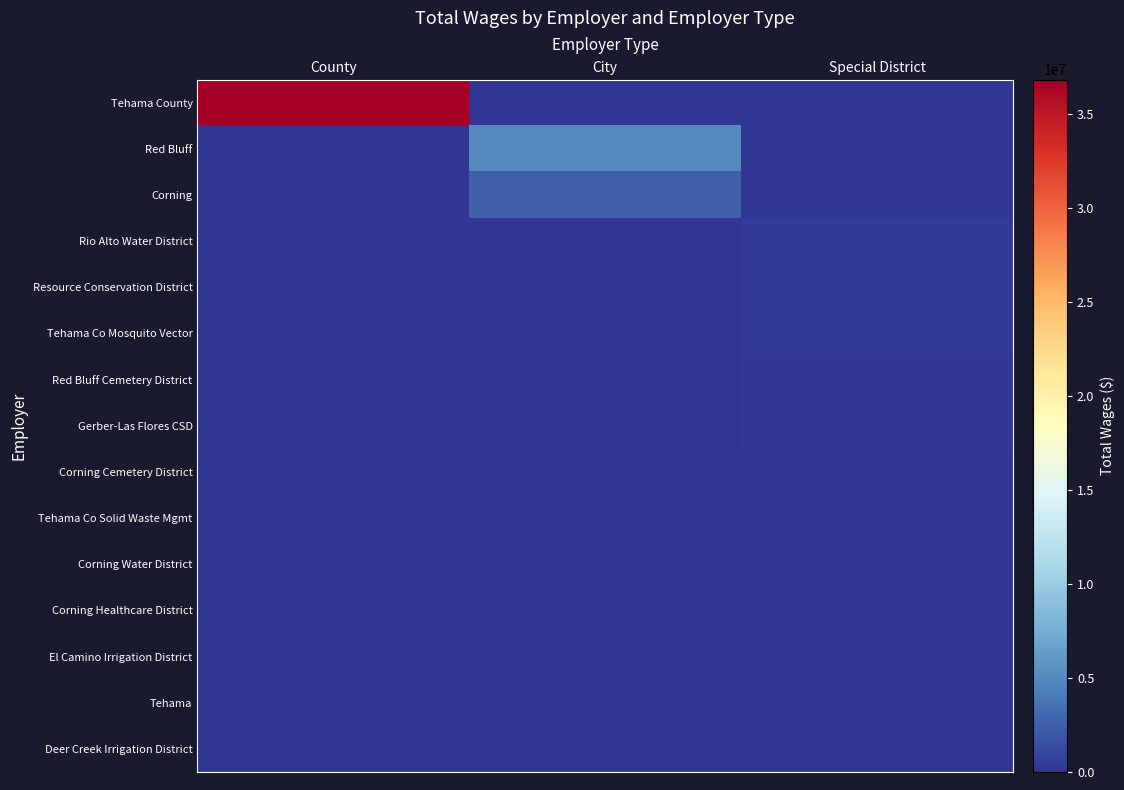

Reading left to right, what are all the values shown in this chart?

Tehama County: County=36808156	City=0	Special District=0
Red Bluff: County=0	City=5067652	Special District=0
Corning: County=0	City=2532202	Special District=0
Rio Alto Water District: County=0	City=0	Special District=397461
Resource Conservation District: County=0	City=0	Special District=391557
Tehama Co Mosquito Vector: County=0	City=0	Special District=324525
Red Bluff Cemetery District: County=0	City=0	Special District=203100
Gerber-Las Flores CSD: County=0	City=0	Special District=159226
Corning Cemetery District: County=0	City=0	Special District=140417
Tehama Co Solid Waste Mgmt: County=0	City=0	Special District=120465
Corning Water District: County=0	City=0	Special District=100626
Corning Healthcare District: County=0	City=0	Special District=89432
El Camino Irrigation District: County=0	City=0	Special District=83724
Tehama: County=0	City=39120	Special District=0
Deer Creek Irrigation District: County=0	City=0	Special District=24000